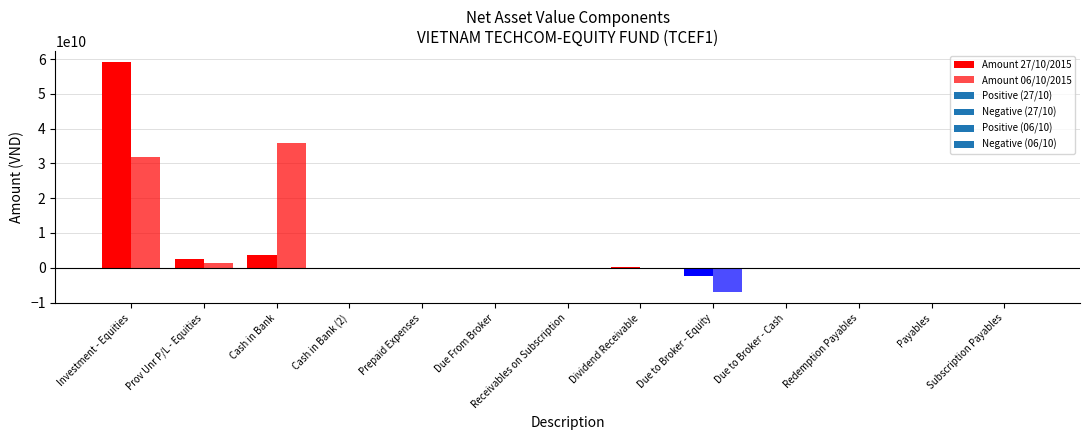

Which has a higher value, Payables or Due to Broker - Cash?

Due to Broker - Cash